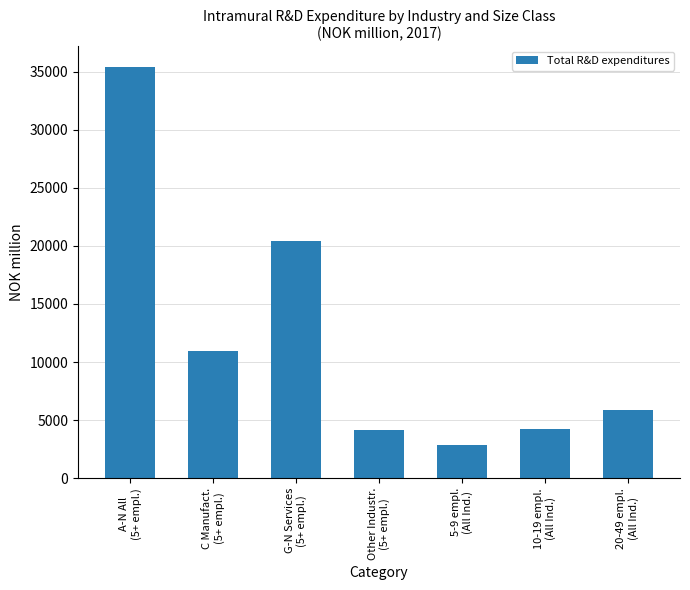

What is the smallest value displayed?

2840.0